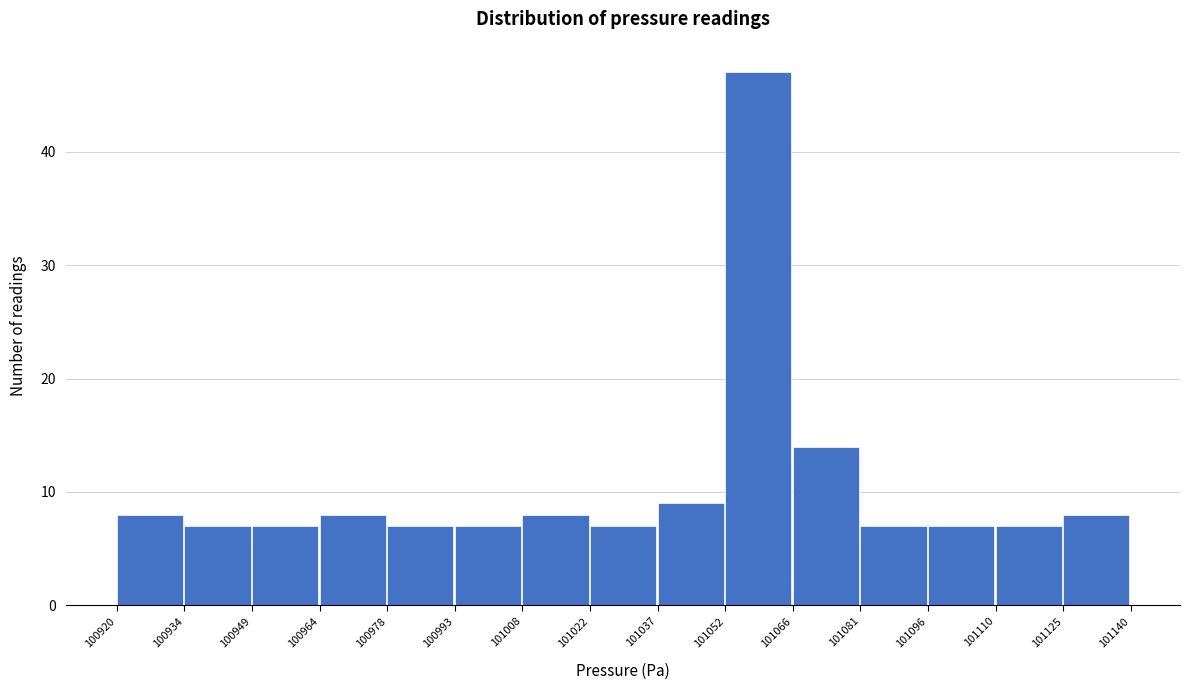

Reading left to right, transcribe this chart: for each bar, give the range it covers on the x-axis and its height. The values are not printed on the chart, so give them approximately, as read against the axis.

100920 to 100934: 8
100934 to 100949: 7
100949 to 100964: 7
100964 to 100978: 8
100978 to 100993: 7
100993 to 101008: 7
101008 to 101022: 8
101022 to 101037: 7
101037 to 101052: 9
101052 to 101066: 47
101066 to 101081: 14
101081 to 101096: 7
101096 to 101110: 7
101110 to 101125: 7
101125 to 101140: 8